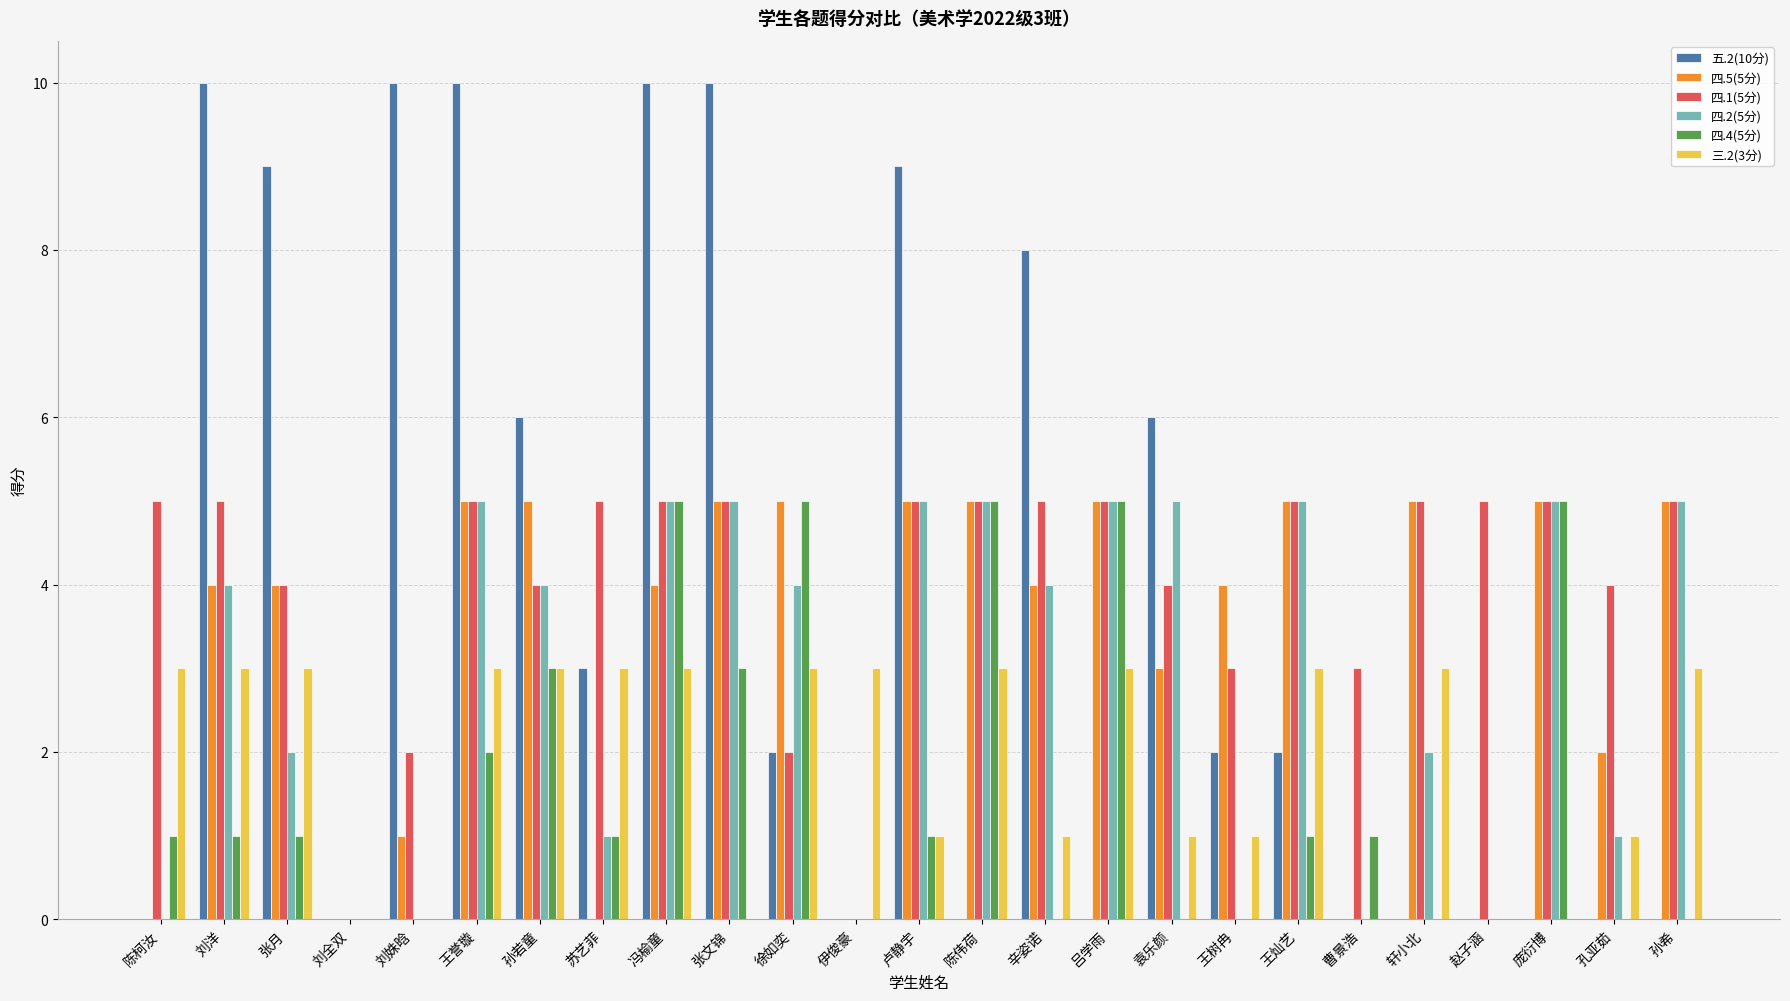

Reading left to right, transcribe all the data shown in this chart.

五.2(10分): 陈柯汝=0	刘洋=10	张月=9	刘全双=0	刘姝晗=10	王誉璇=10	孙若童=6	苏艺菲=3	冯榆童=10	张文锦=10	徐如奕=2	伊俊豪=0	卢静宇=9	陈伟荷=0	辛姿诺=8	吕学雨=0	袁乐颜=6	王树冉=2	王灿艺=2	曹景浩=0	轩小北=0	赵子涵=0	庞衍博=0	孔亚茹=0	孙希=0
四.5(5分): 陈柯汝=0	刘洋=4	张月=4	刘全双=0	刘姝晗=1	王誉璇=5	孙若童=5	苏艺菲=0	冯榆童=4	张文锦=5	徐如奕=5	伊俊豪=0	卢静宇=5	陈伟荷=5	辛姿诺=4	吕学雨=5	袁乐颜=3	王树冉=4	王灿艺=5	曹景浩=0	轩小北=5	赵子涵=0	庞衍博=5	孔亚茹=2	孙希=5
四.1(5分): 陈柯汝=5	刘洋=5	张月=4	刘全双=0	刘姝晗=2	王誉璇=5	孙若童=4	苏艺菲=5	冯榆童=5	张文锦=5	徐如奕=2	伊俊豪=0	卢静宇=5	陈伟荷=5	辛姿诺=5	吕学雨=5	袁乐颜=4	王树冉=3	王灿艺=5	曹景浩=3	轩小北=5	赵子涵=5	庞衍博=5	孔亚茹=4	孙希=5
四.2(5分): 陈柯汝=0	刘洋=4	张月=2	刘全双=0	刘姝晗=0	王誉璇=5	孙若童=4	苏艺菲=1	冯榆童=5	张文锦=5	徐如奕=4	伊俊豪=0	卢静宇=5	陈伟荷=5	辛姿诺=4	吕学雨=5	袁乐颜=5	王树冉=0	王灿艺=5	曹景浩=0	轩小北=2	赵子涵=0	庞衍博=5	孔亚茹=1	孙希=5
四.4(5分): 陈柯汝=1	刘洋=1	张月=1	刘全双=0	刘姝晗=0	王誉璇=2	孙若童=3	苏艺菲=1	冯榆童=5	张文锦=3	徐如奕=5	伊俊豪=0	卢静宇=1	陈伟荷=5	辛姿诺=0	吕学雨=5	袁乐颜=0	王树冉=0	王灿艺=1	曹景浩=1	轩小北=0	赵子涵=0	庞衍博=5	孔亚茹=0	孙希=0
三.2(3分): 陈柯汝=3	刘洋=3	张月=3	刘全双=0	刘姝晗=0	王誉璇=3	孙若童=3	苏艺菲=3	冯榆童=3	张文锦=0	徐如奕=3	伊俊豪=3	卢静宇=1	陈伟荷=3	辛姿诺=1	吕学雨=3	袁乐颜=1	王树冉=1	王灿艺=3	曹景浩=0	轩小北=3	赵子涵=0	庞衍博=0	孔亚茹=1	孙希=3